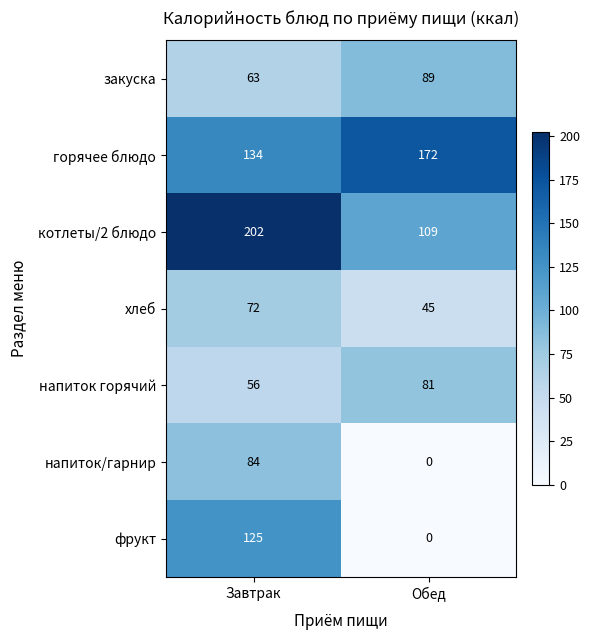

Between Завтрак and Обед, which series saw the biggest shift?

фрукт